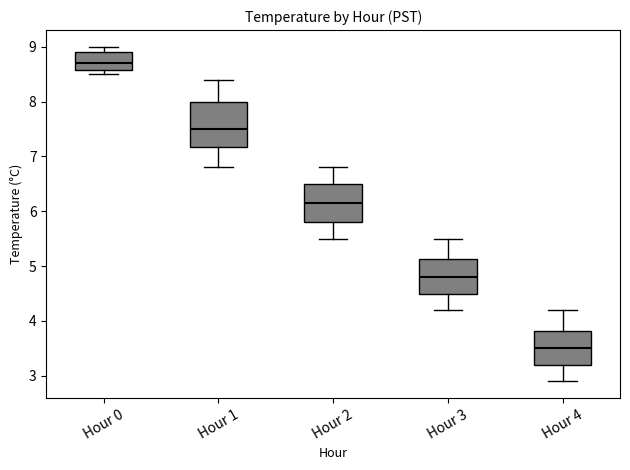

Which box's median line is the lowest?

Hour 4